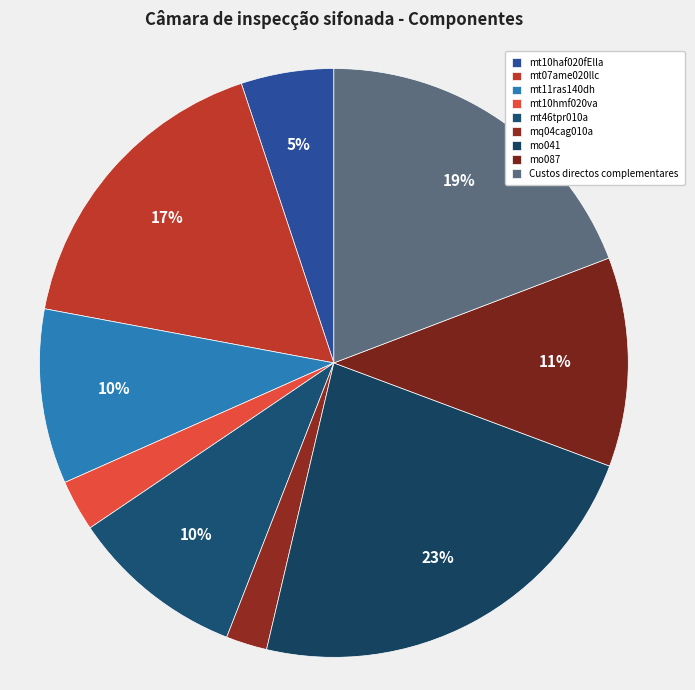

Is it true that mt11ras140dh is 1% of the pie?

False